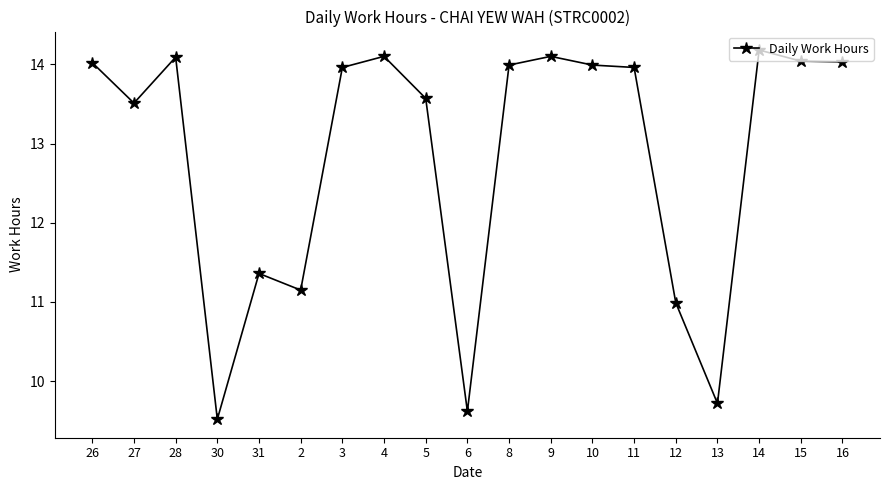

What is the average value?

12.8